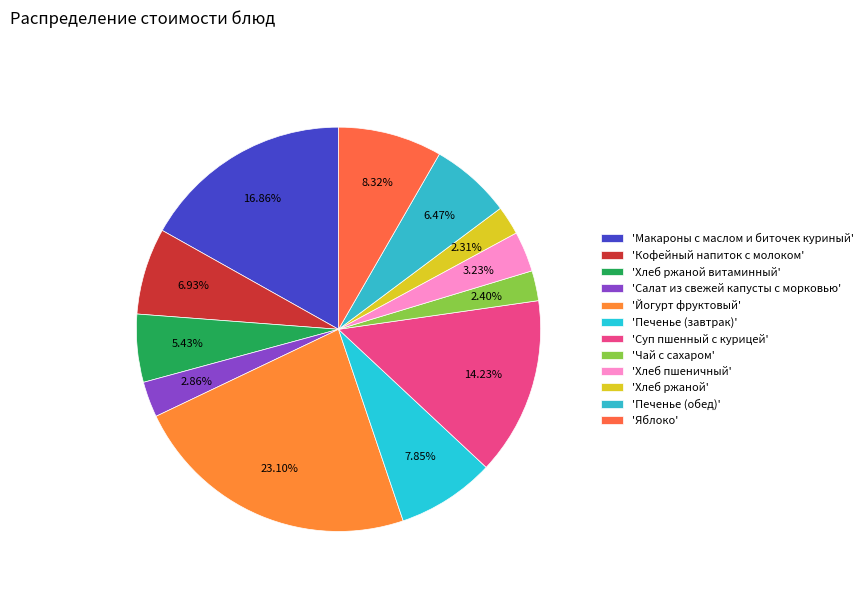

Is there a majority slice in this chart?

No